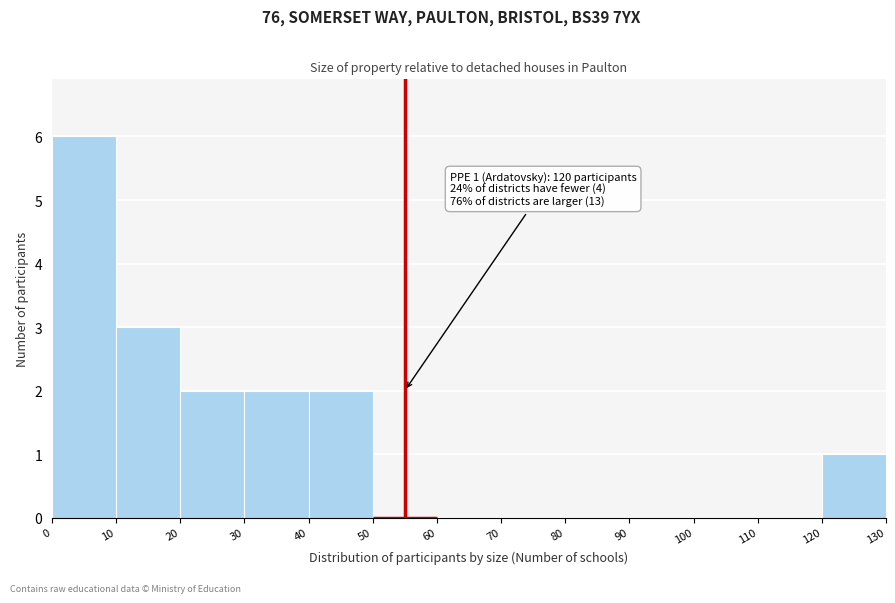

Over which range of the x-axis is the bar tallest?

0 to 10